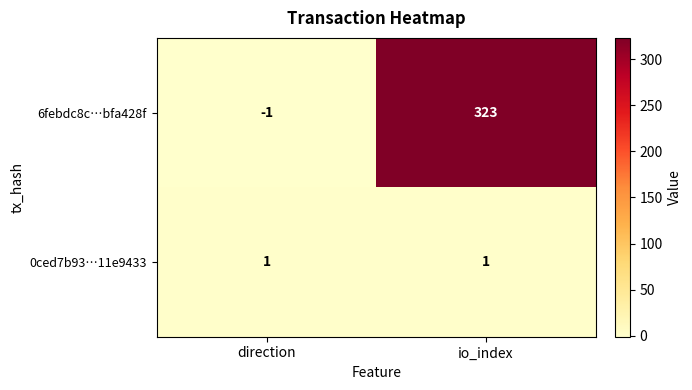

What value does the 6febdc8c…bfa428f series have at io_index, to the nearest 50?

300